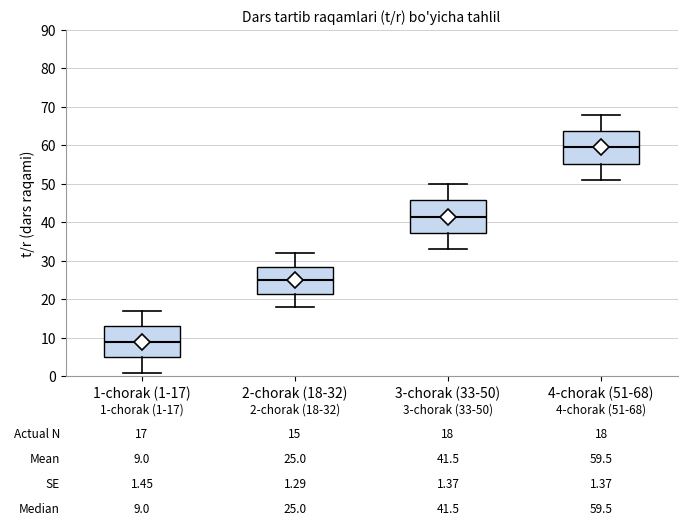

Which box's median line is the lowest?

1-chorak (1-17)